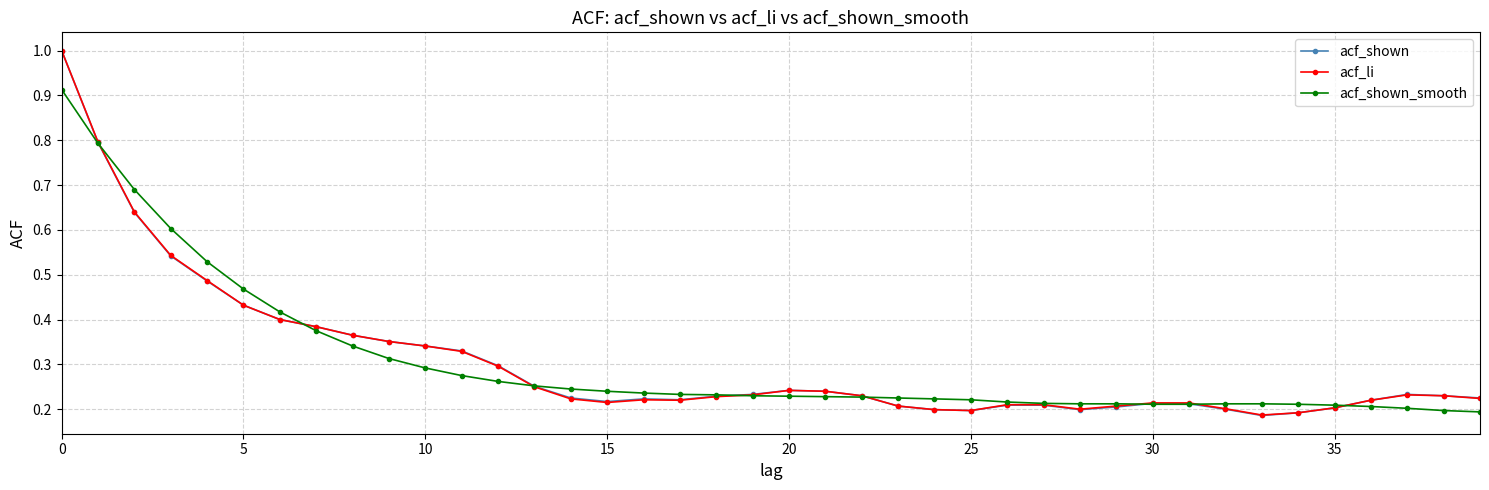

Does the chart have visible grid lines?

Yes